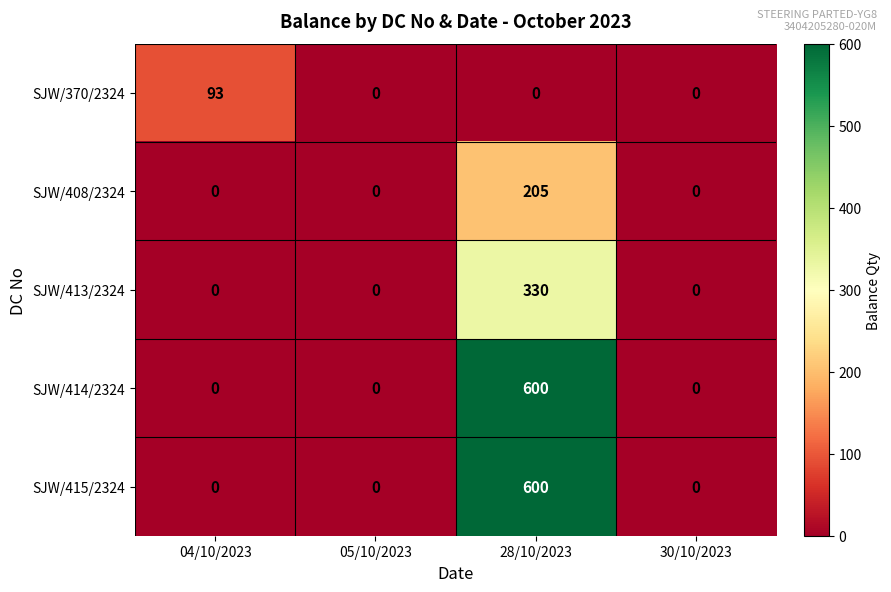

How many SJW/408/2324 values are between 0 and 205?

4